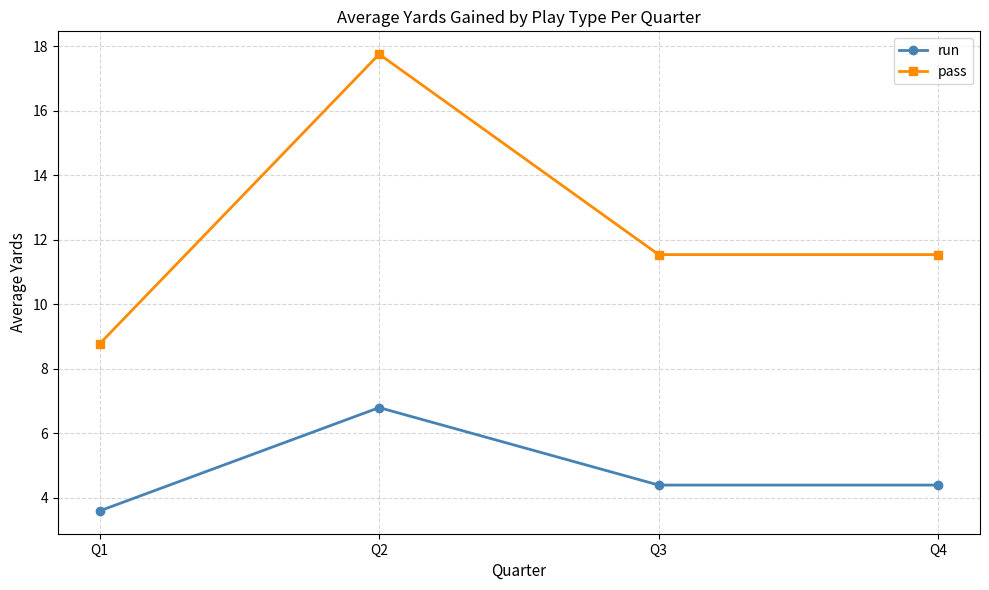

True or false: run and pass intersect in this chart.

False